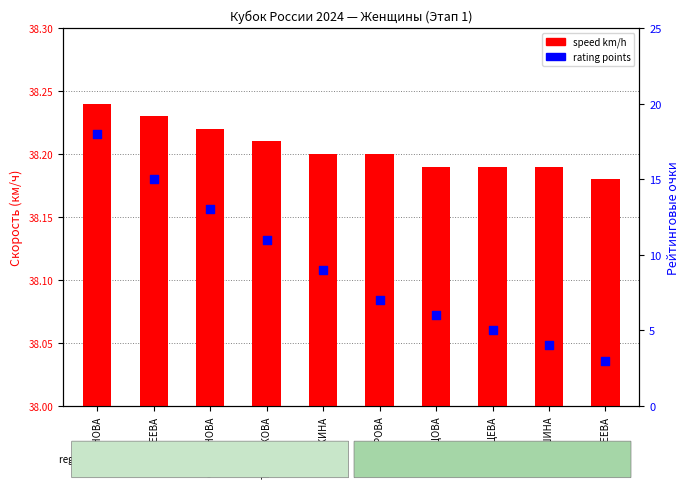

Which series reaches the minimum Y coordinate?

speed km/h